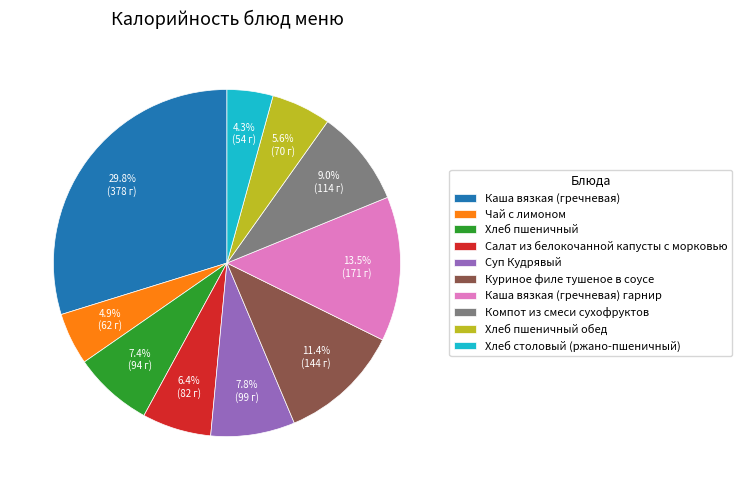

Count the number of slices in the pie.

10